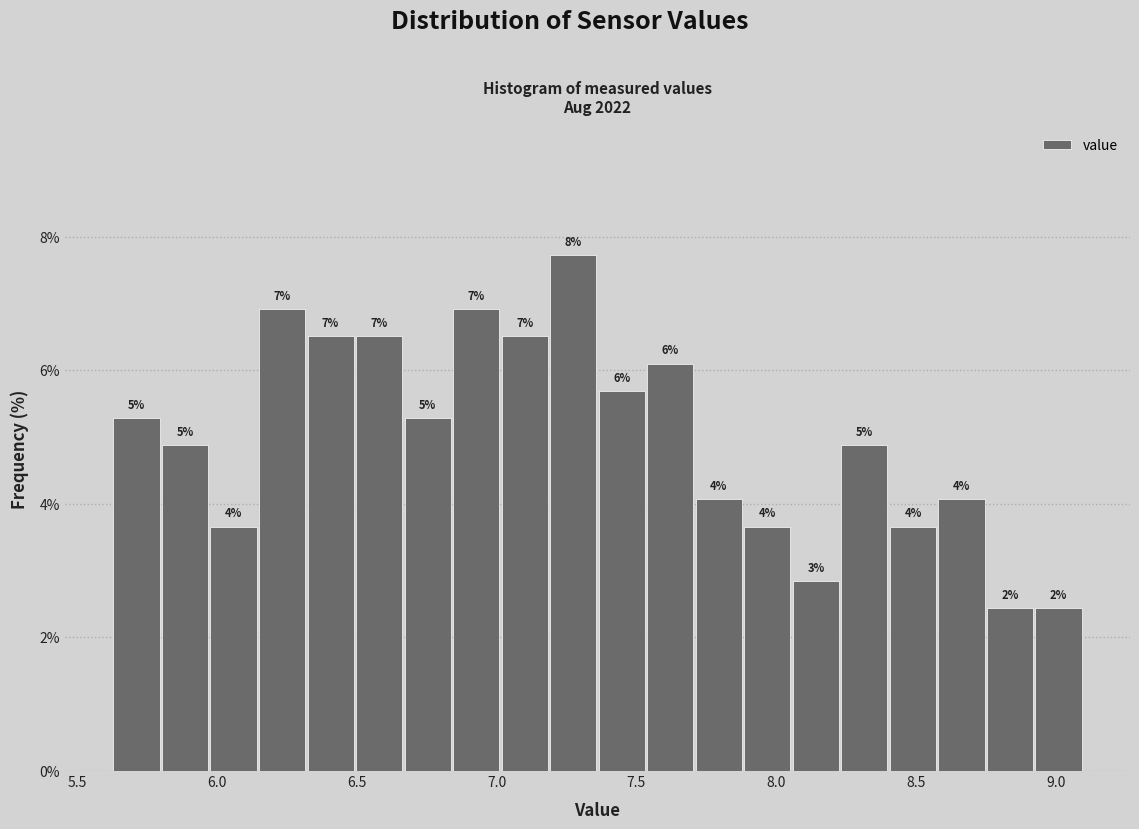

Around what value on the x-axis is the tallest bar? Give the approximate position of its centre, as read against the axis.

7.25